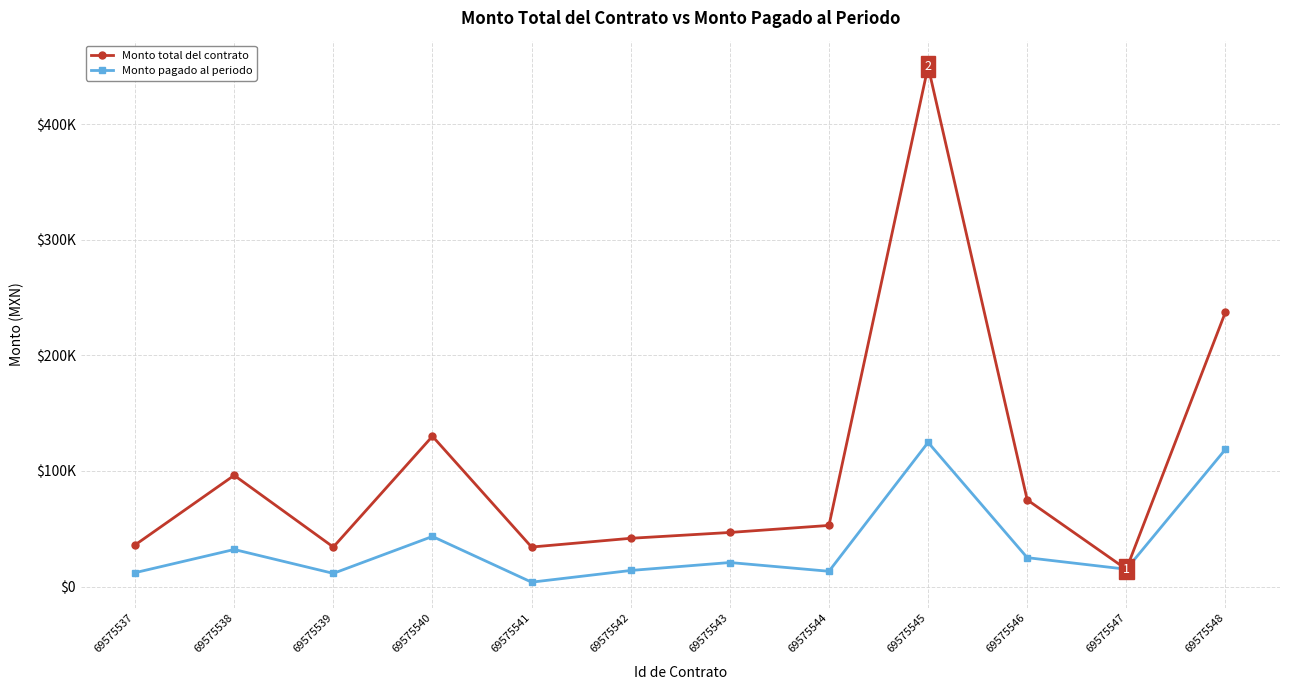

What are all the series names shown in the legend?

Monto total del contrato, Monto pagado al periodo